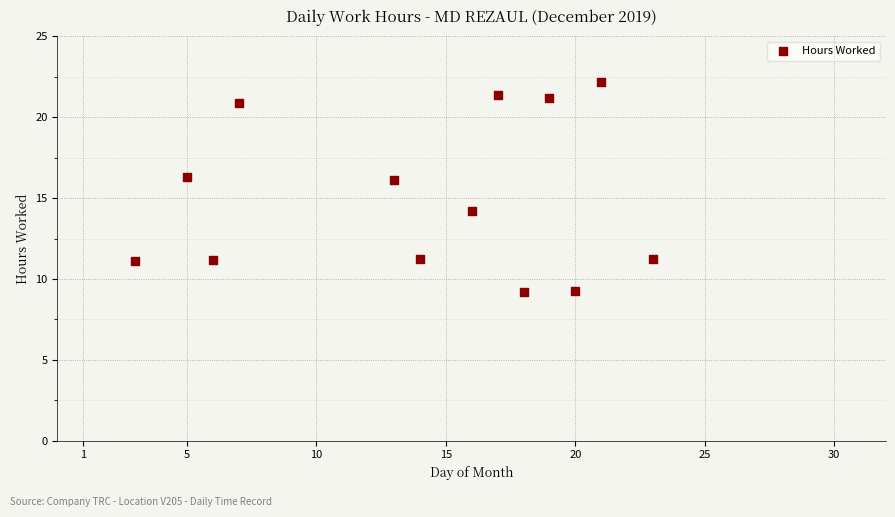

What is the range of Y values (max minus min)?

12.9